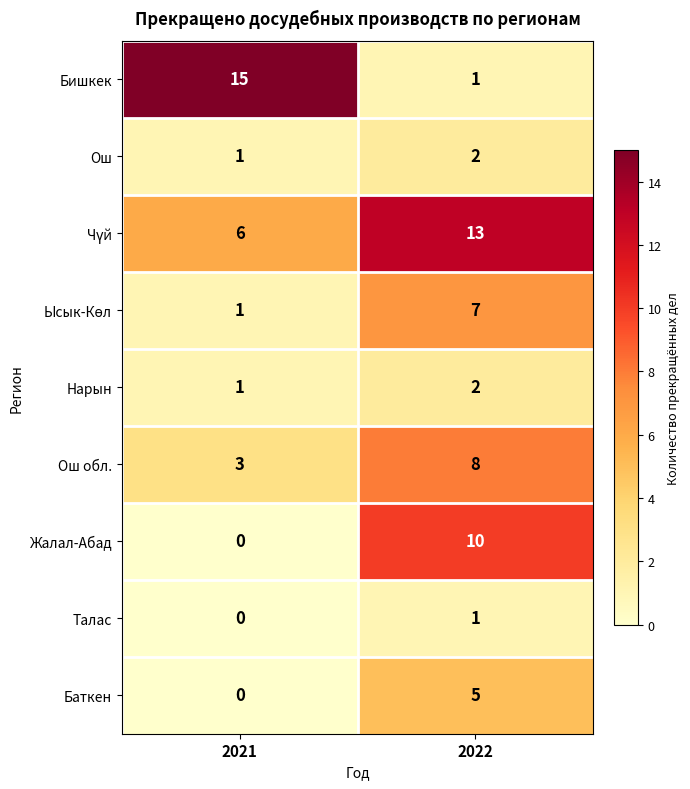

What is the total value across all series at 2021?

27